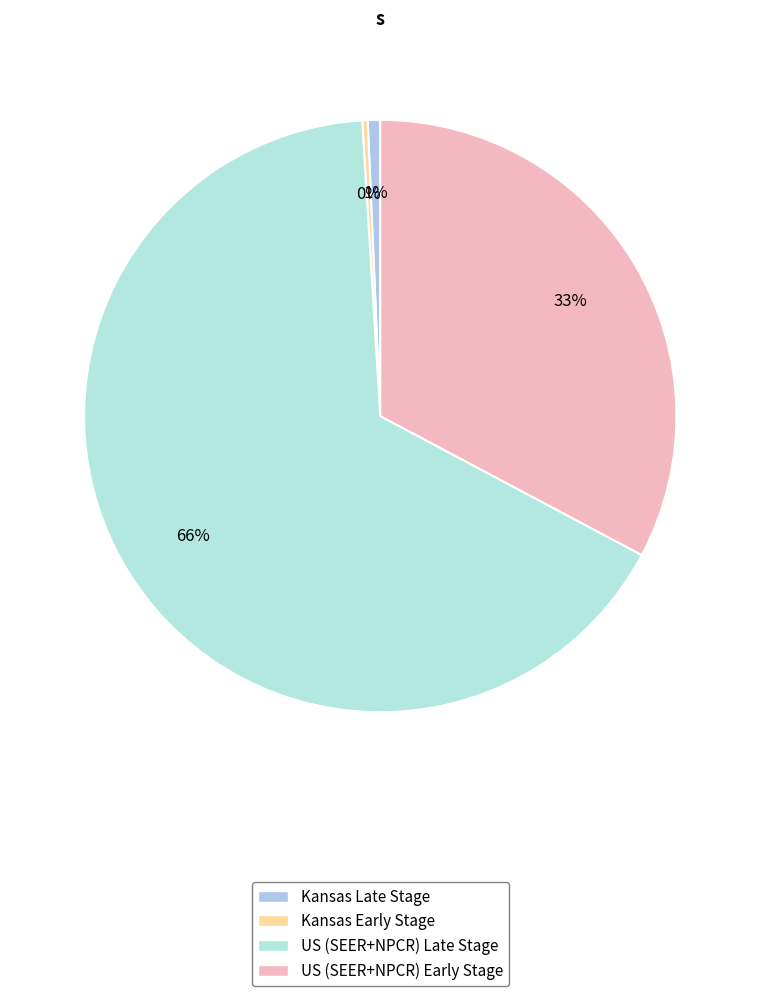

How many segments does this pie chart have?

4